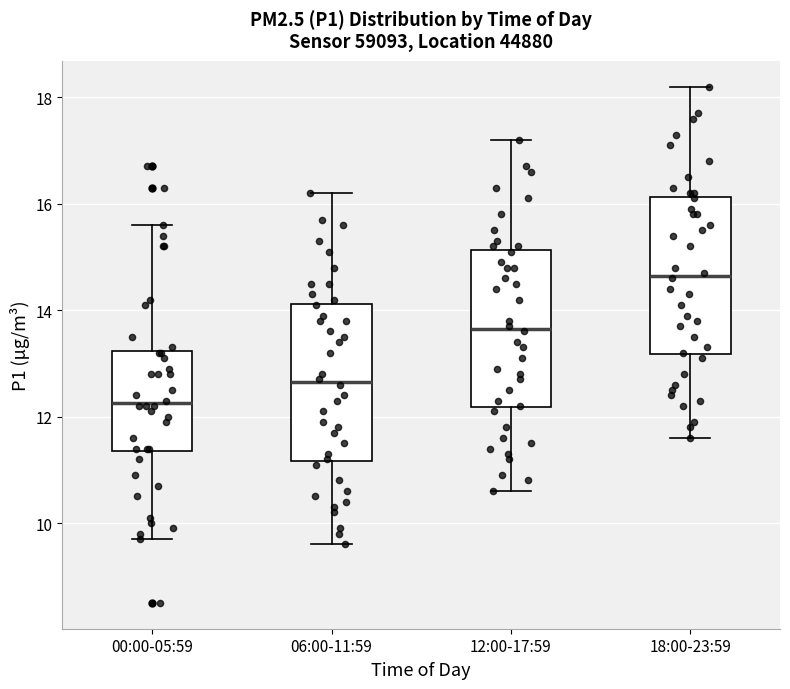

Reading left to right, transcribe this box plot: for each box, give where its median line is, the range the box spans, and where its two whiskers end, as read against the y-axis. The values are not printed on the chart, so give them approximately, as read against the axis.

00:00-05:59: median 12.2, box 11.4 to 13.2, whiskers 9.8 to 15.6
06:00-11:59: median 12.6, box 11.2 to 14.2, whiskers 9.6 to 16.2
12:00-17:59: median 13.6, box 12.2 to 15.2, whiskers 10.6 to 17.2
18:00-23:59: median 14.6, box 13.2 to 16.2, whiskers 11.6 to 18.2